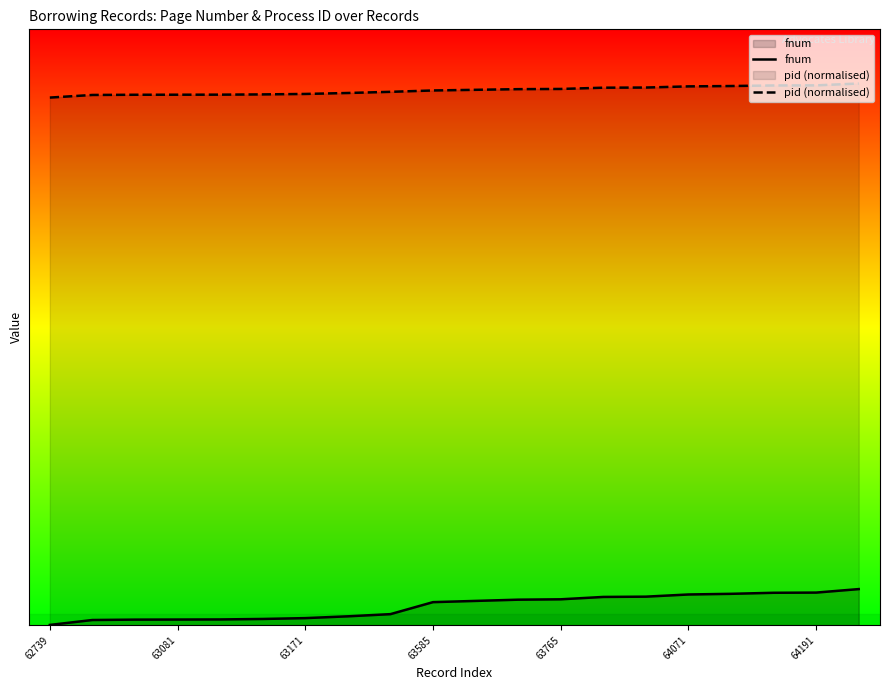

What is the total value across all series at 63081?

5663.8